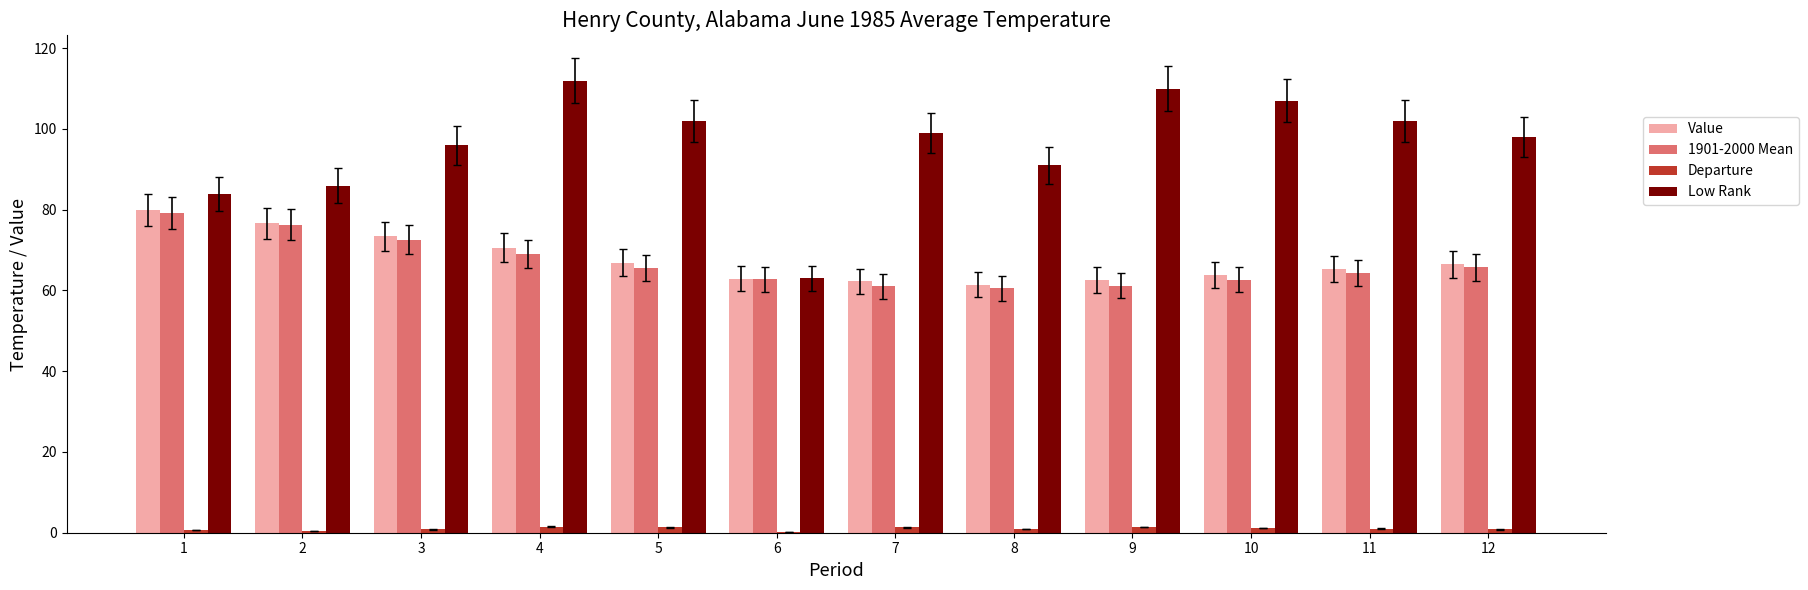

What is the maximum value shown in the chart?

112.0